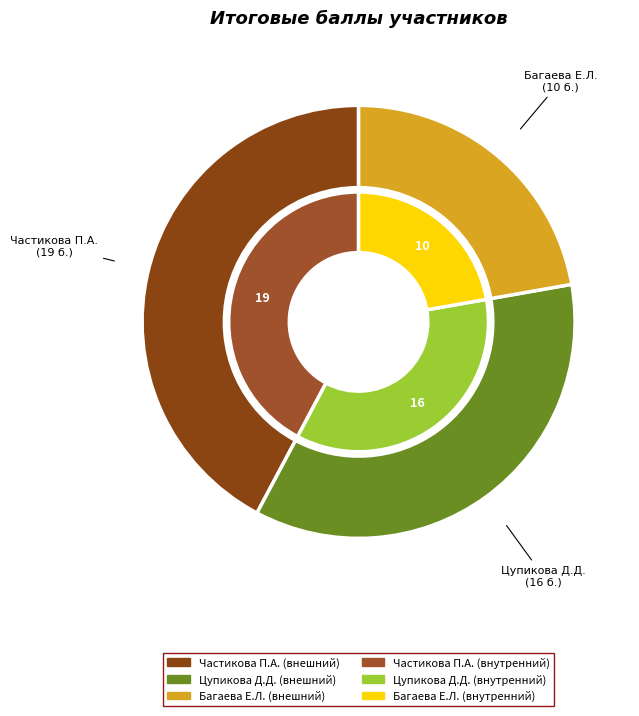

The Частикова Полина Александровна slice represents 42% of the pie. True or false?

True